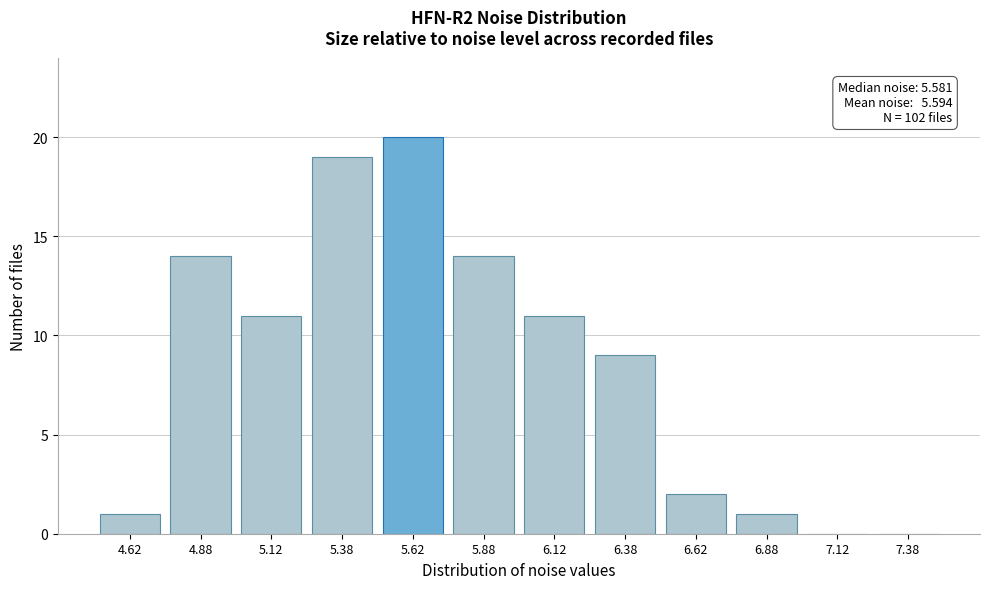

Reading left to right, extract all data points from this chart.

4.62=1	4.88=14	5.12=11	5.38=19	5.62=20	5.88=14	6.12=11	6.38=9	6.62=2	6.88=1	7.12=0	7.38=0